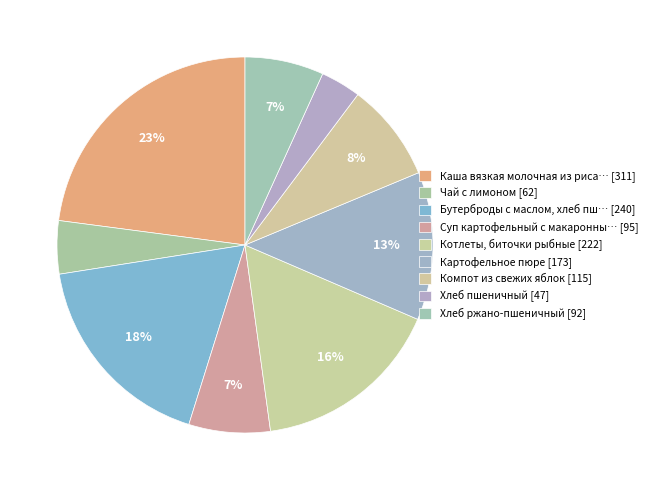

To the nearest percent, what is the average slice percentage?

11%